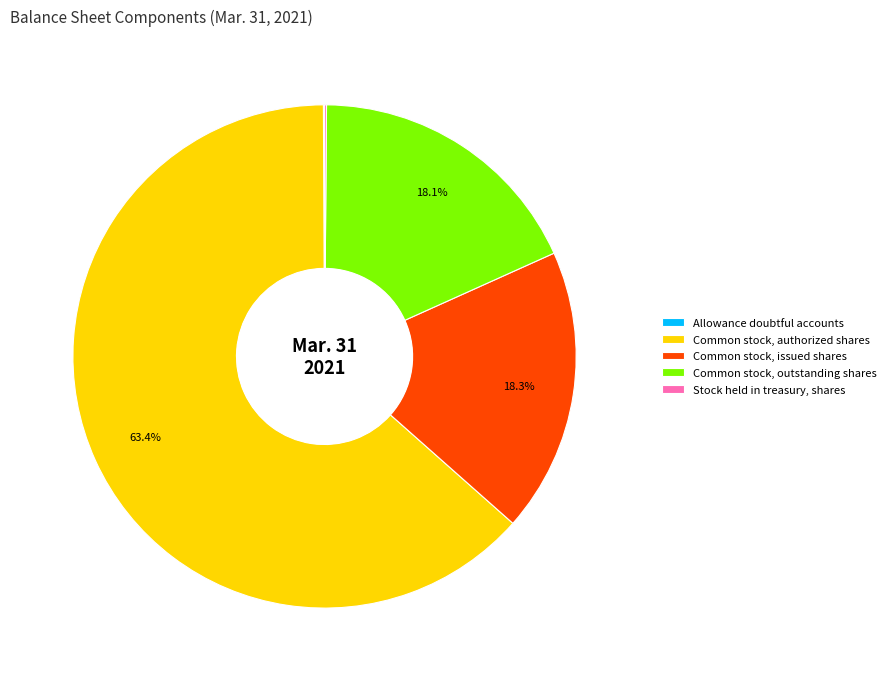

Approximately how many times larger is the value at Common stock, authorized shares compared to Common stock, issued shares?

3.5